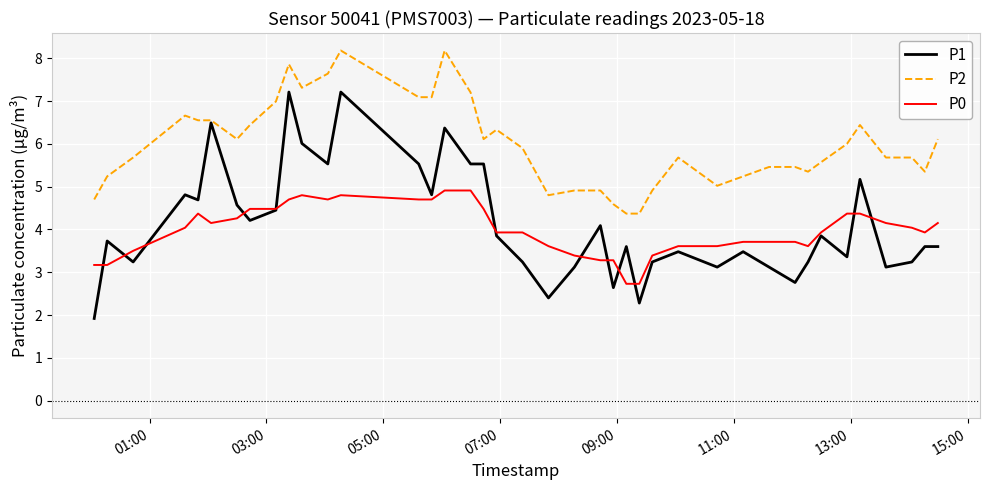

What is the minimum value shown in the chart?

1.9